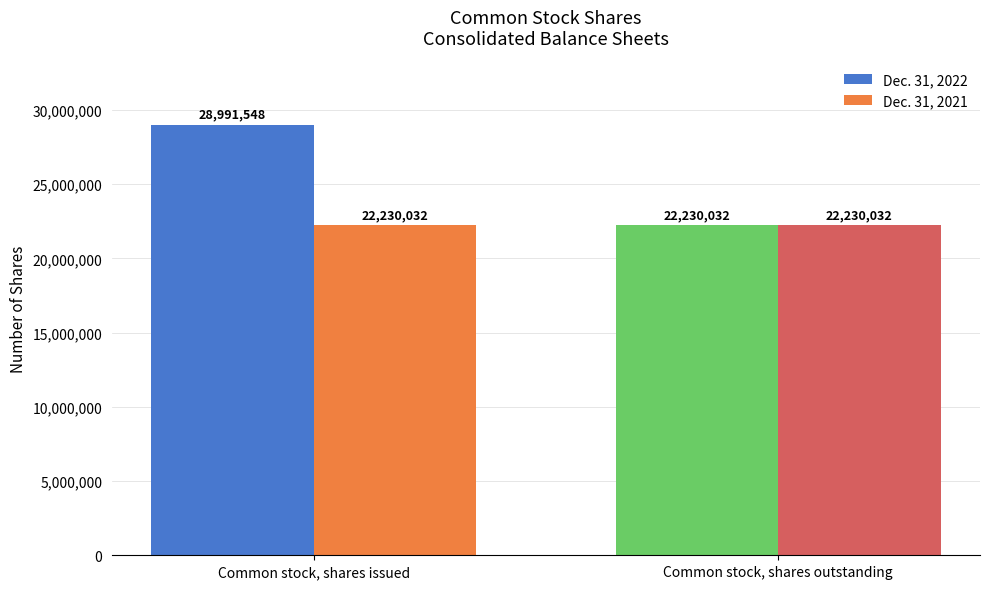

Which series changed the most between Common stock, shares issued and Common stock, shares outstanding?

Dec. 31, 2022